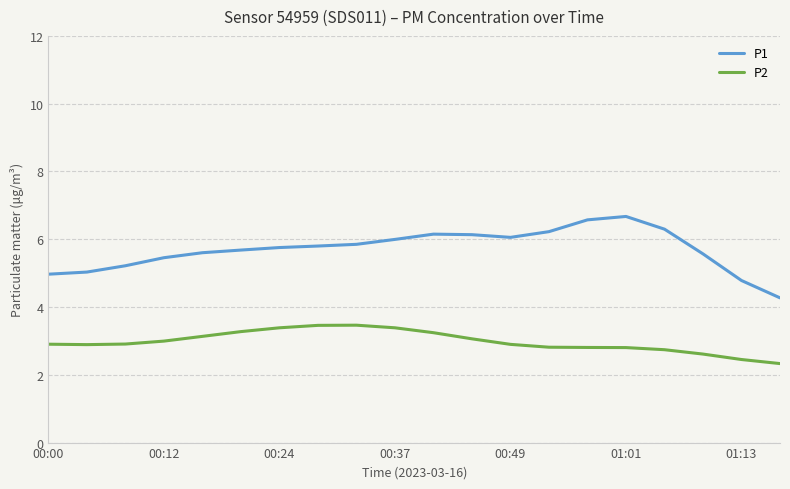

How many lines are shown in the chart?

2